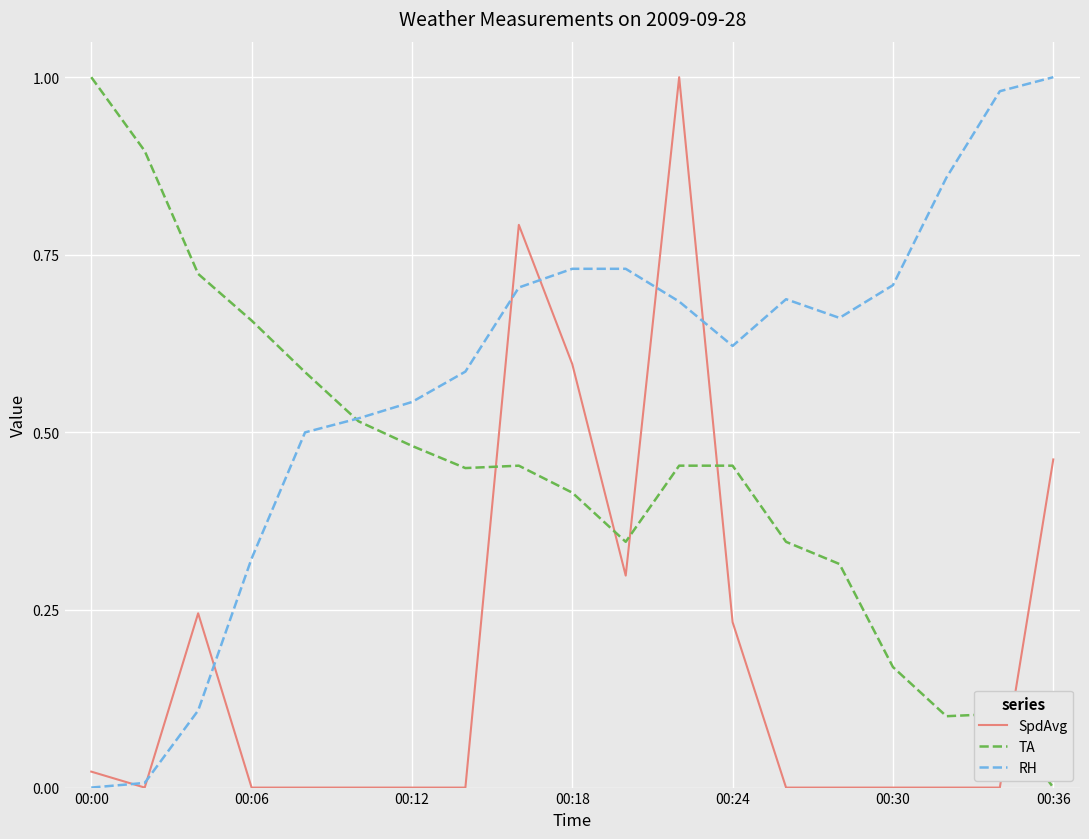

True or false: SpdAvg has more than 0 interior local peaks.

True